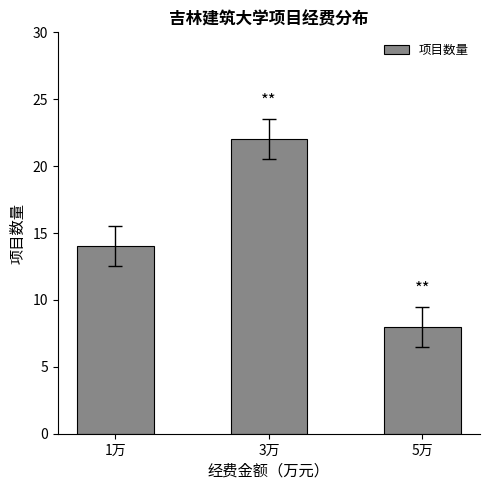

What is the change in value from 1万 to 3万?

+8